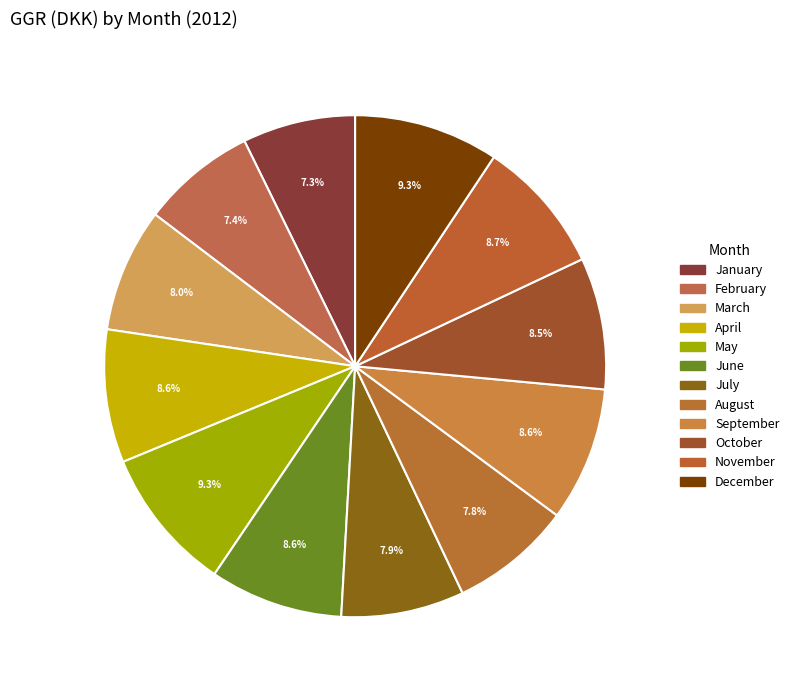

True or false: March accounts for 14% of the total.

False